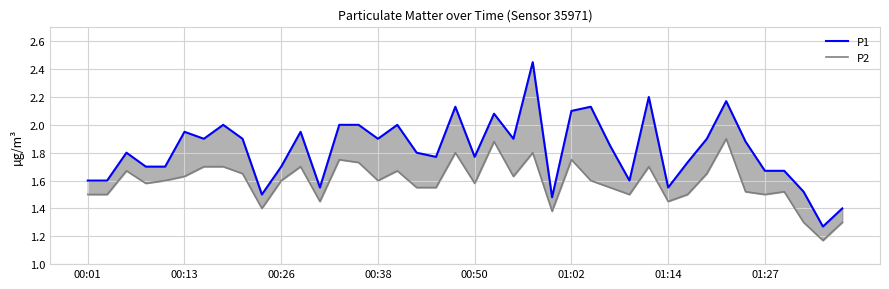

At which category is the sum across all series the highest?

23